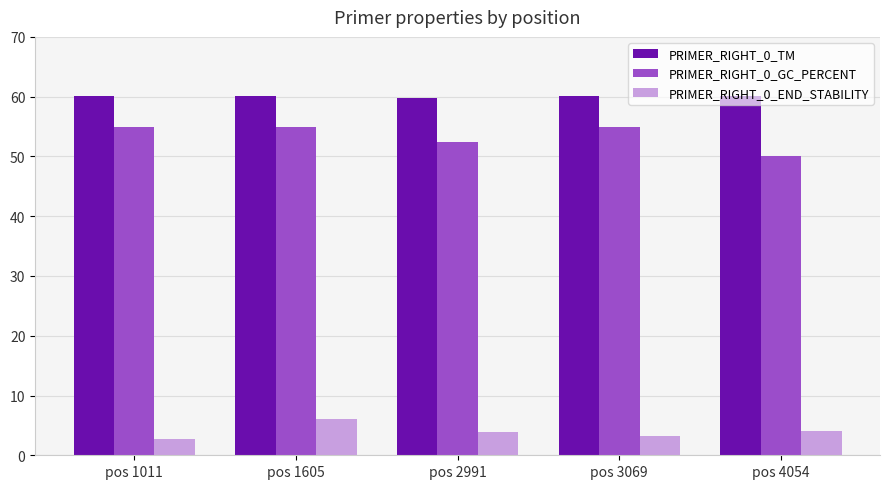

The value of PRIMER_RIGHT_0_GC_PERCENT at pos 3069 is 55.0. True or false?

True